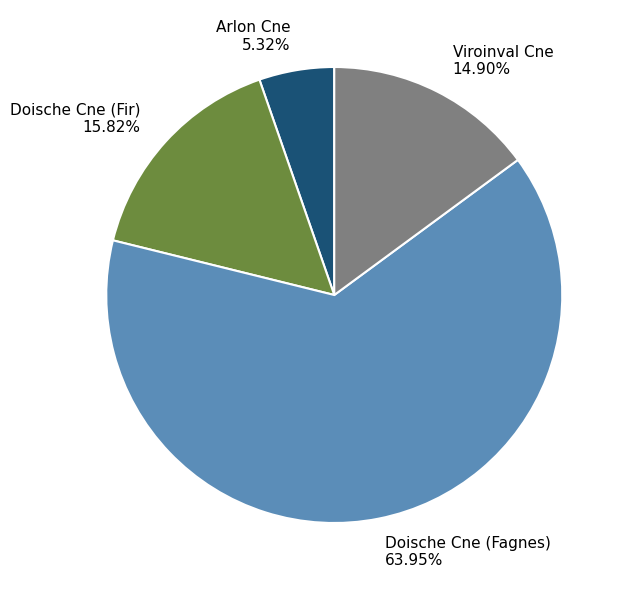

Is the sum of Doische Cne (Fagnes) 63.95% and Viroinval Cne 14.90% greater than half?

Yes